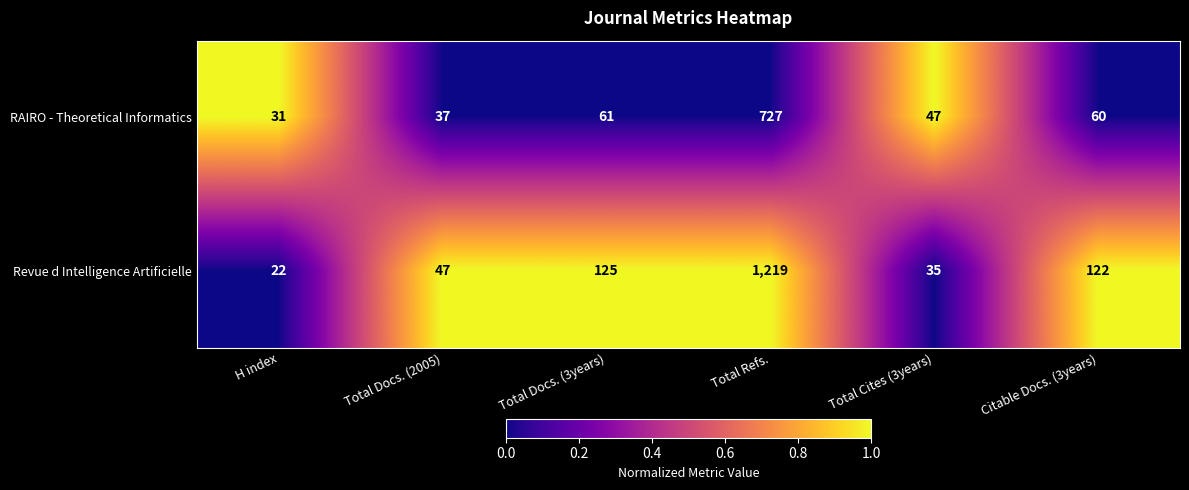

At Total Docs. (3years), list the series in order from largest to smallest.

Revue d Intelligence Artificielle, RAIRO - Theoretical Informatics